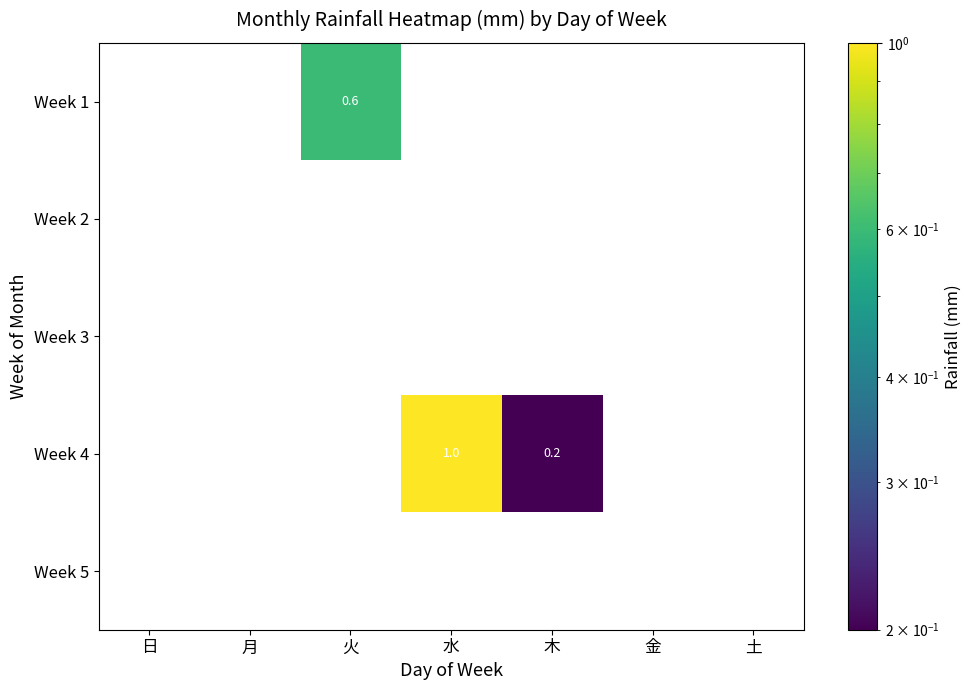

The value of Week 4 at 水 is 1.0. True or false?

True